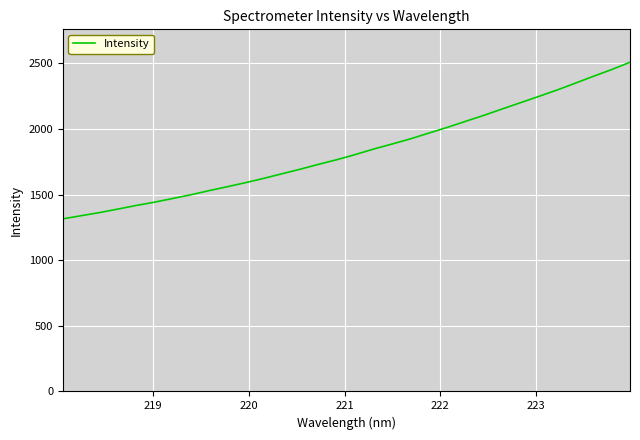

What is the greatest value displayed?

2509.0